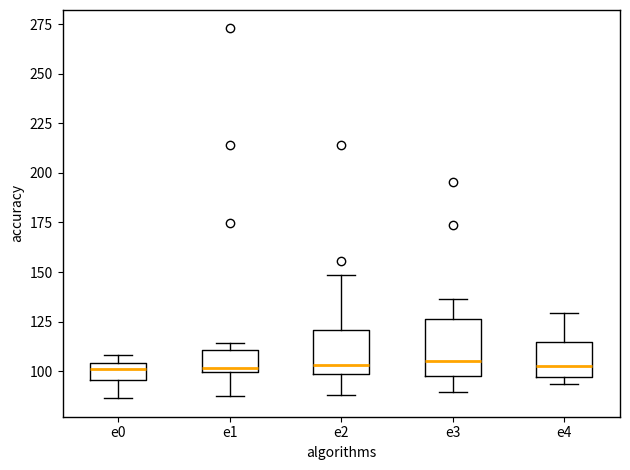

Where does the lower whisker of the box for e1 end on the y-axis? The values are not printed on the chart, so give them approximately, as read against the axis.

90